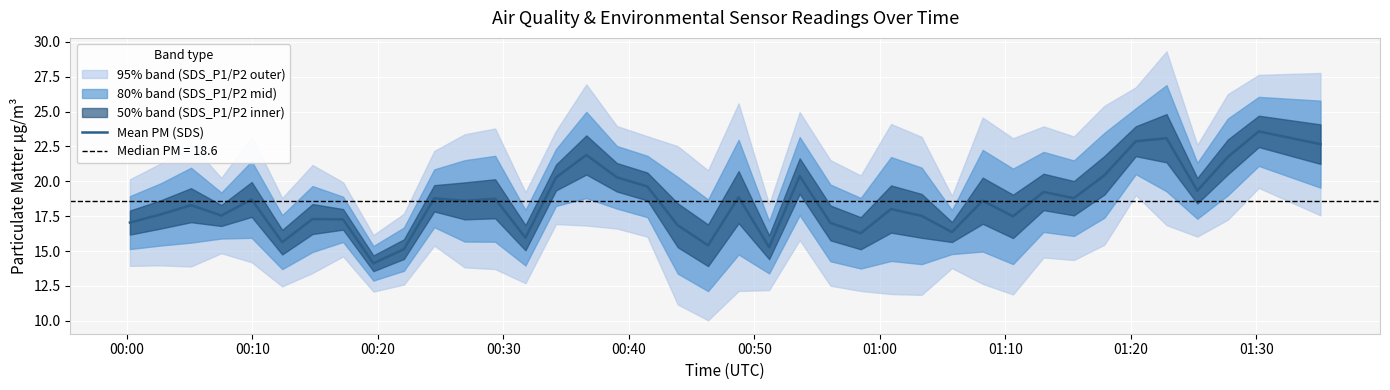

What is the lowest value of the Mean PM (SDS) series?

14.1